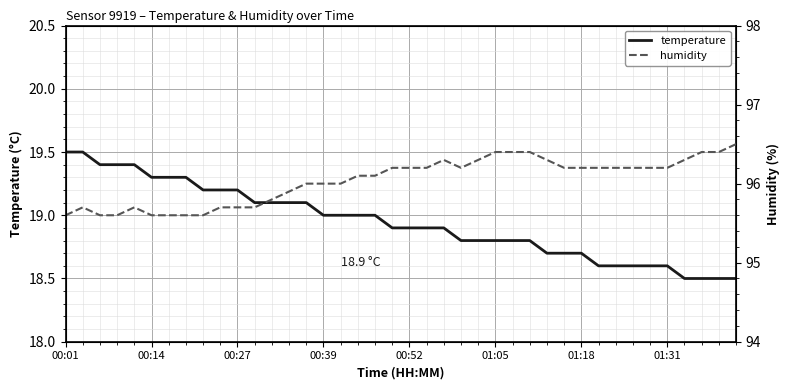

How many values in the humidity series are below 96?

14